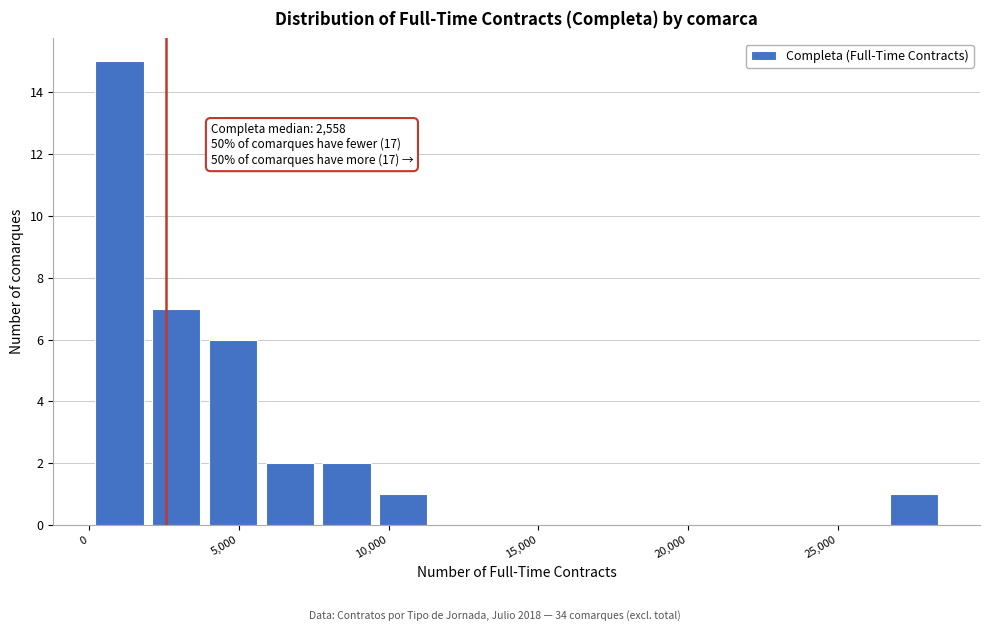

Around what value on the x-axis is the tallest bar? Give the approximate position of its centre, as read against the axis.

1000